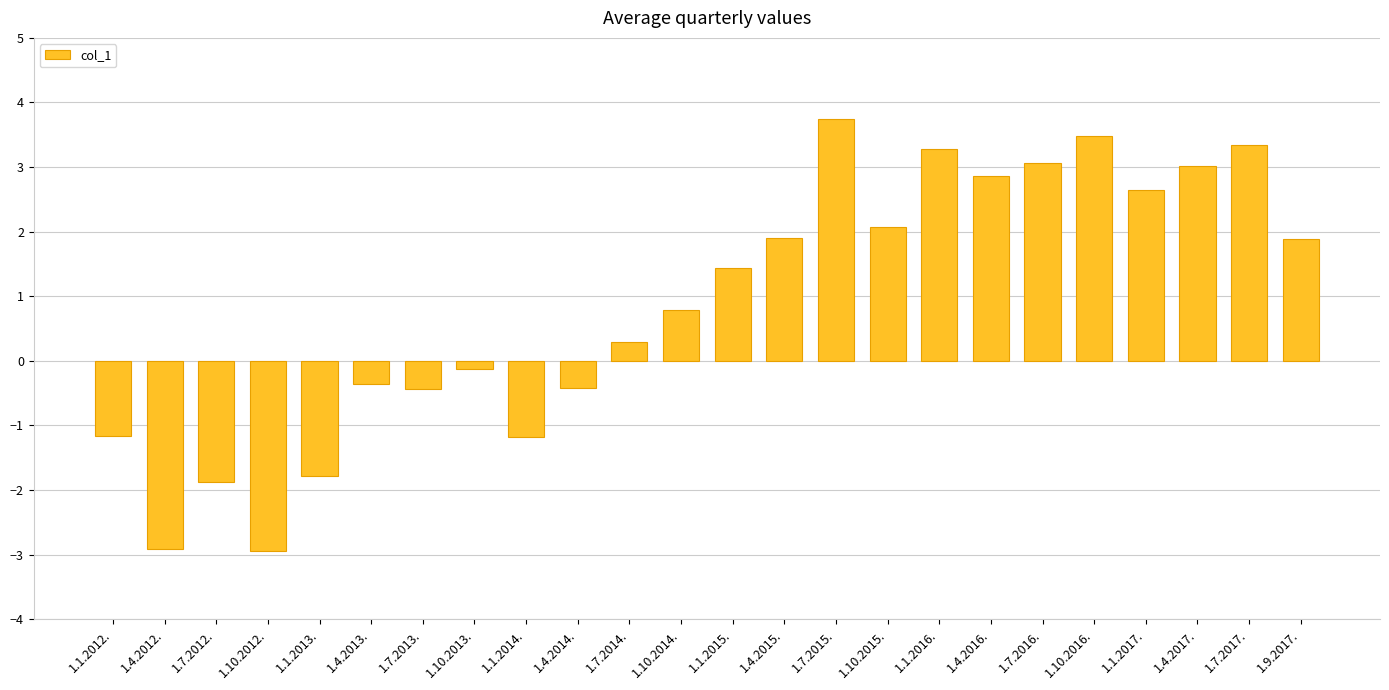

How many values are above zero?

14